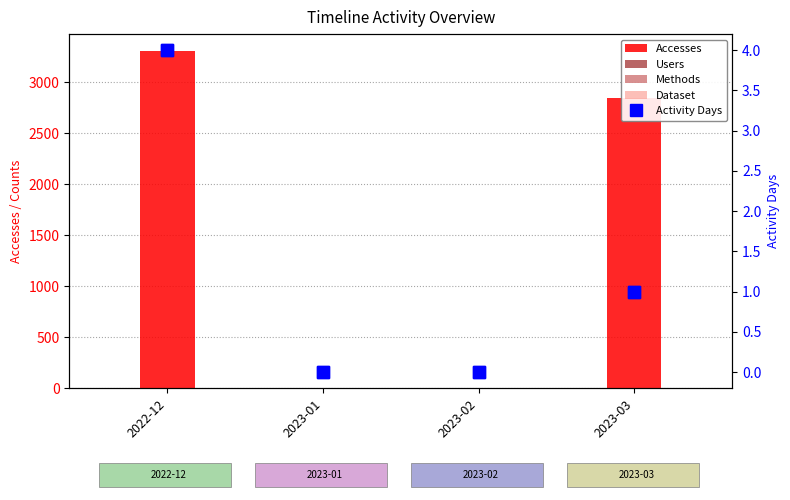

At which label is Accesses closest to 1654?

2023-03